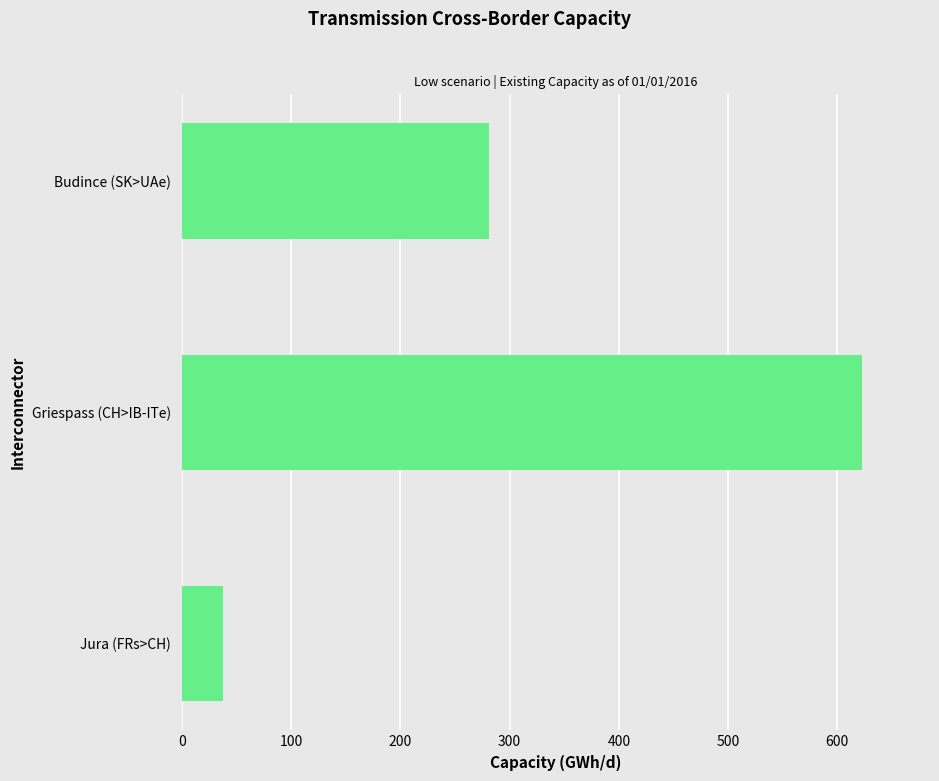

Count the number of data series in this chart.

1